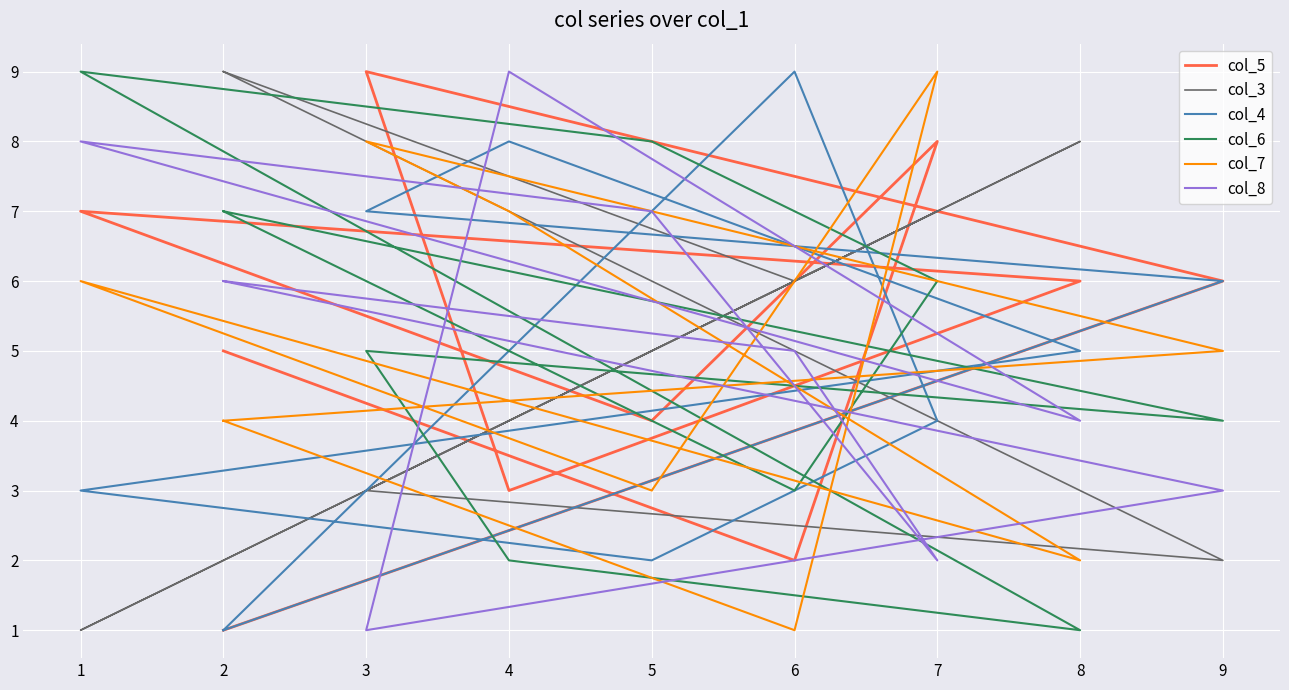

Which category has the lowest value across all series?

2